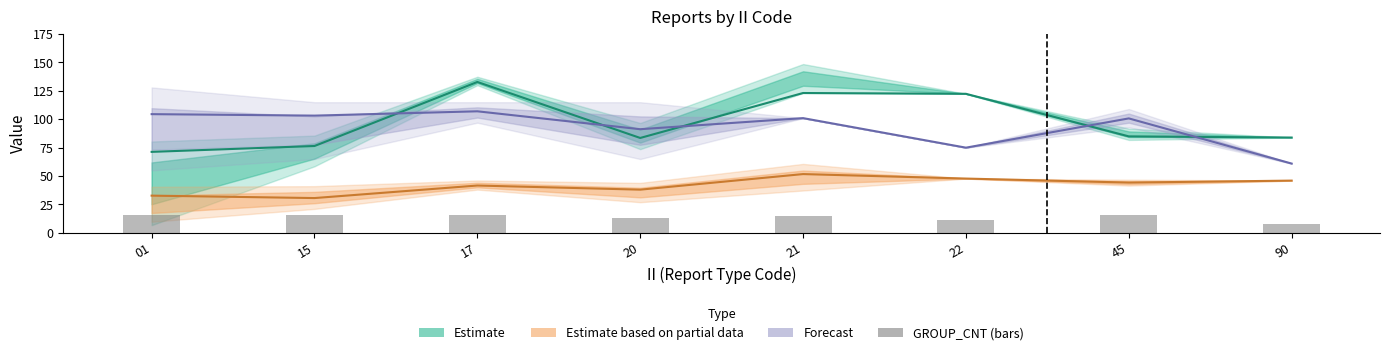

Where does the Forecast series first go above 101?

01